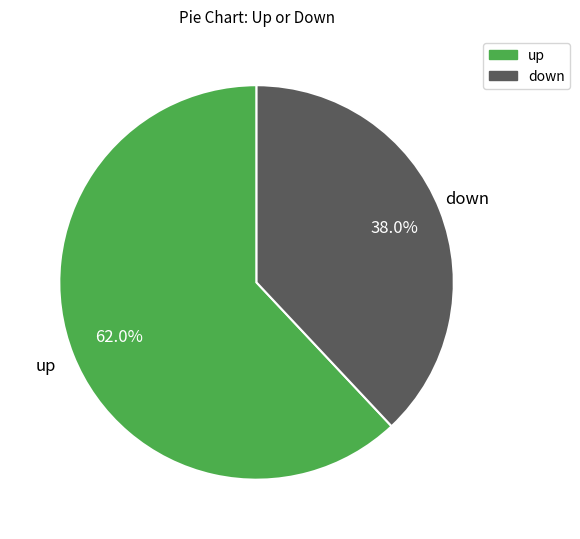

How much of the chart is everything except up?

38.0%